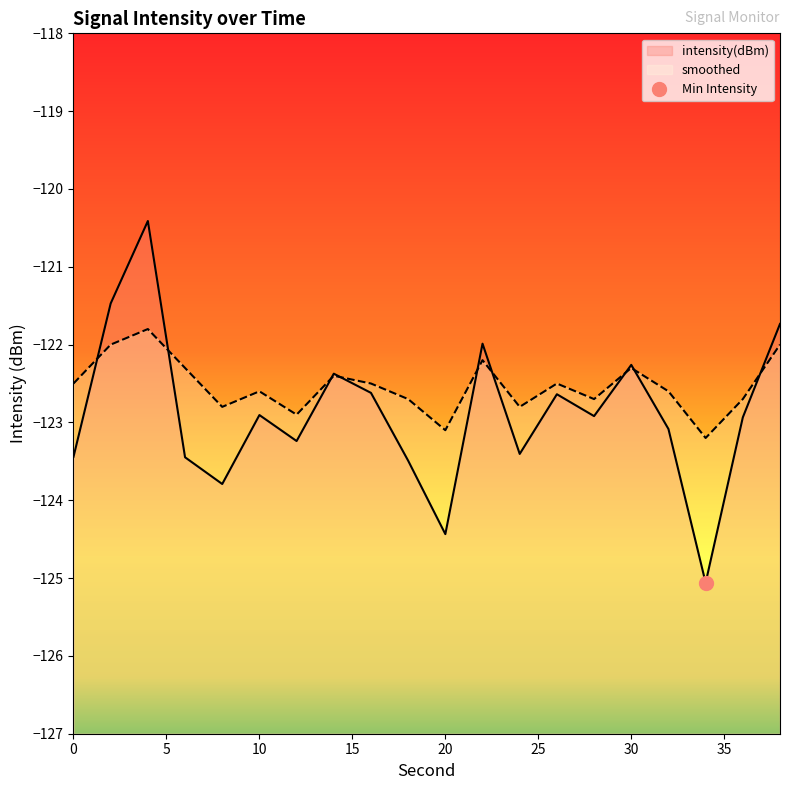

At which label is intensity(dBm) closest to -122?

22